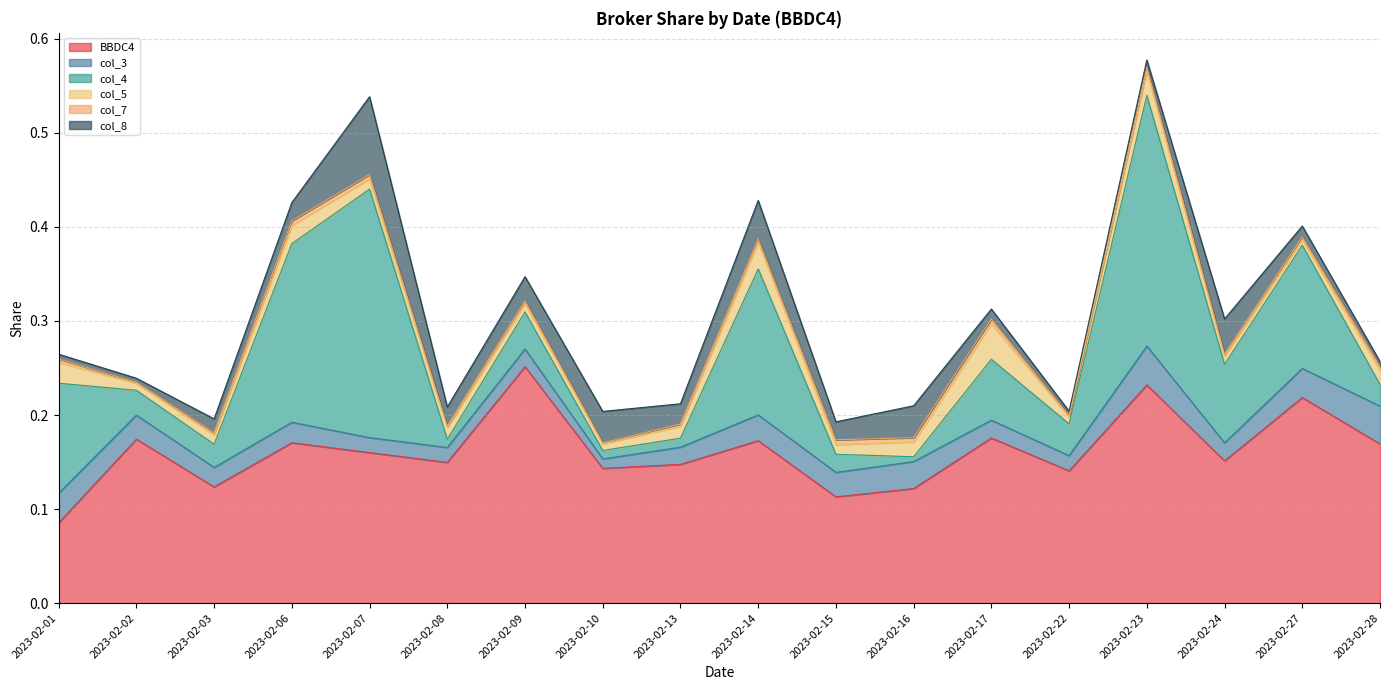

What is the value of the col_4 point at the 16th from the left?

0.1